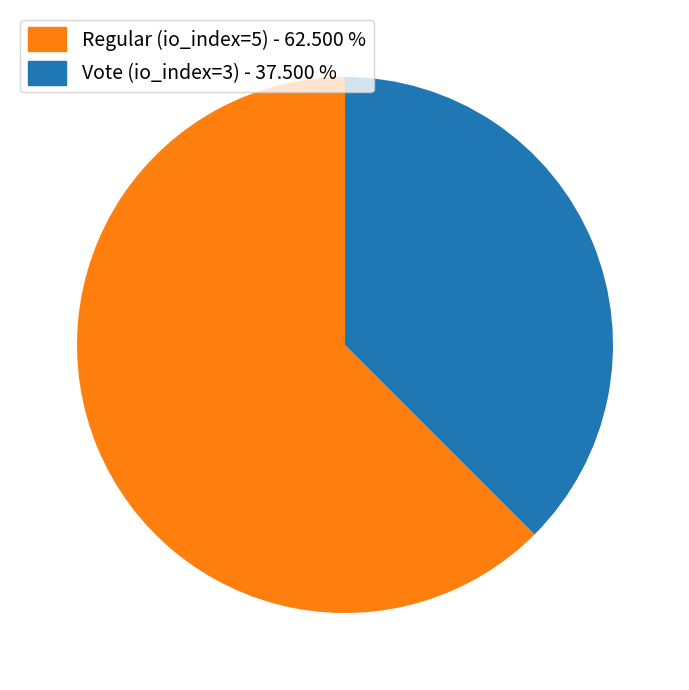

Count the number of slices in the pie.

2